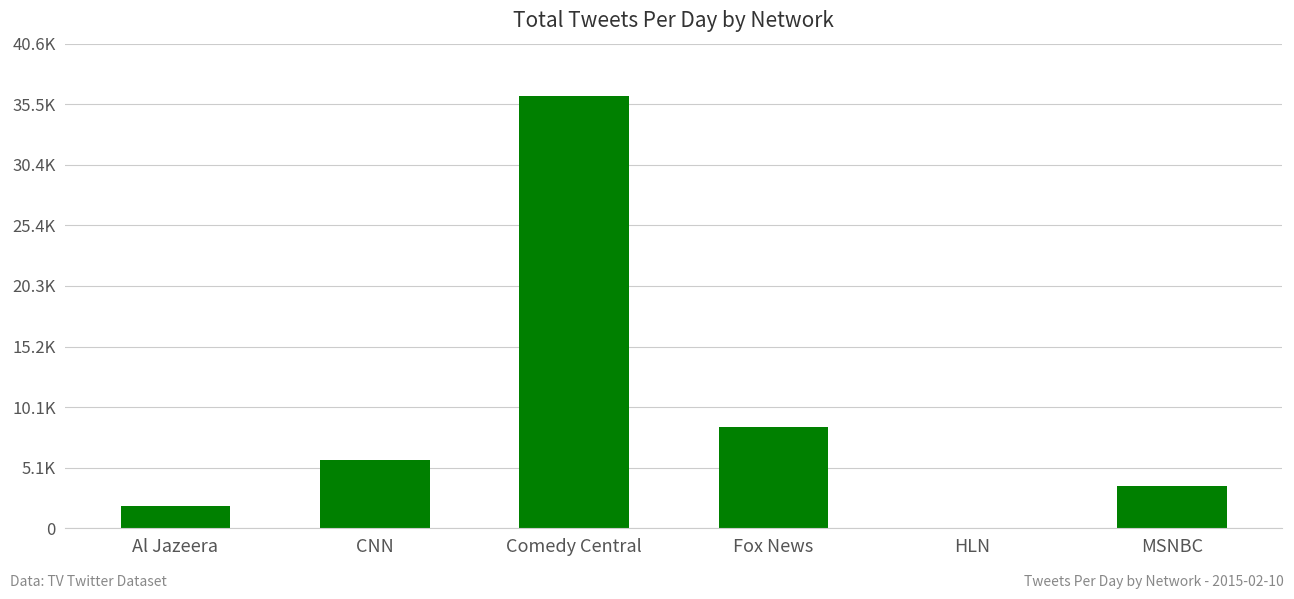

Approximately how many times larger is the value at Al Jazeera compared to CNN?

0.3